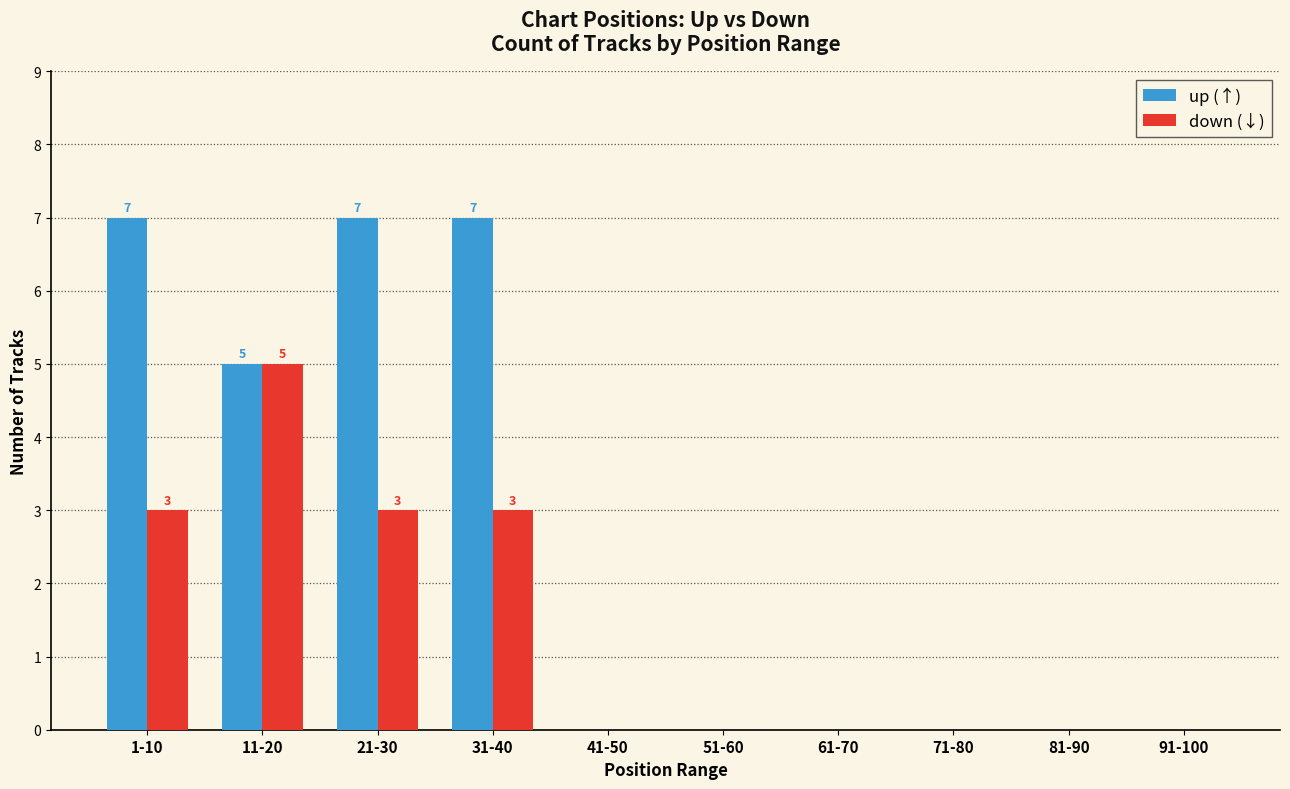

Between 31-40 and 71-80, which series saw the biggest shift?

up (↑)